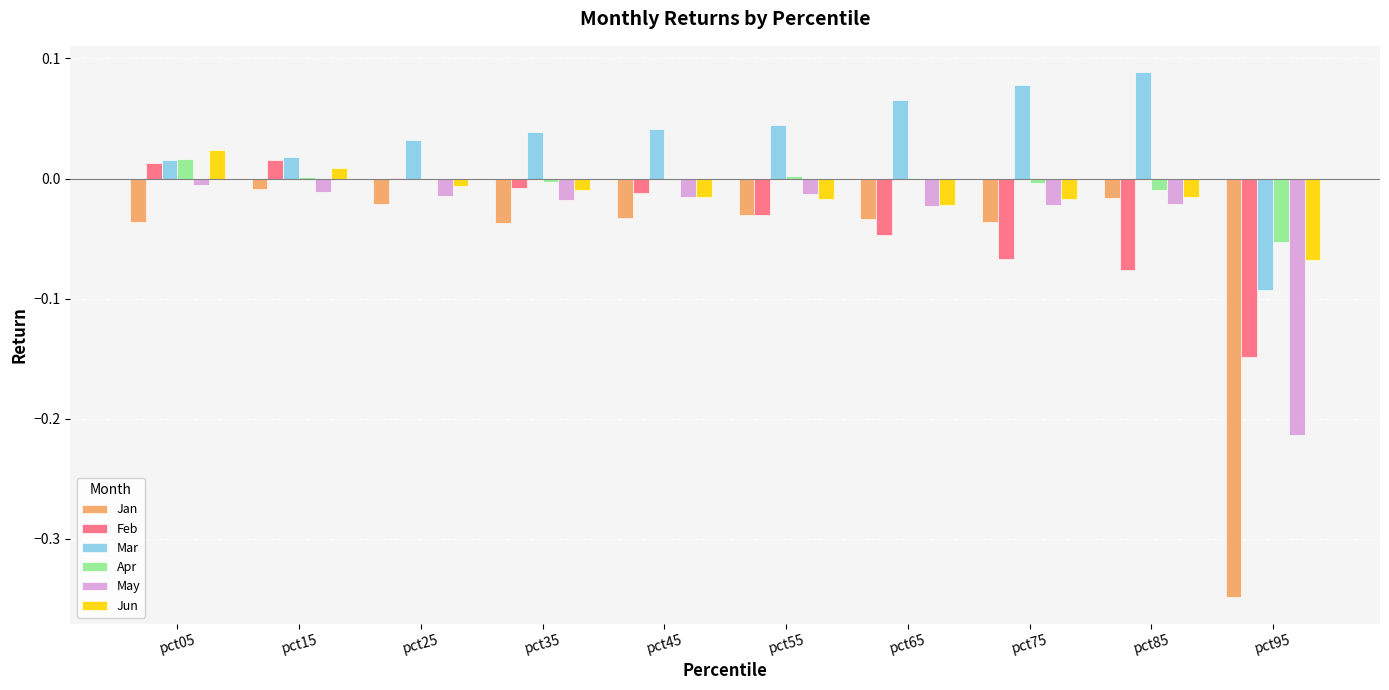

At which label does Apr first exceed 0?

pct05